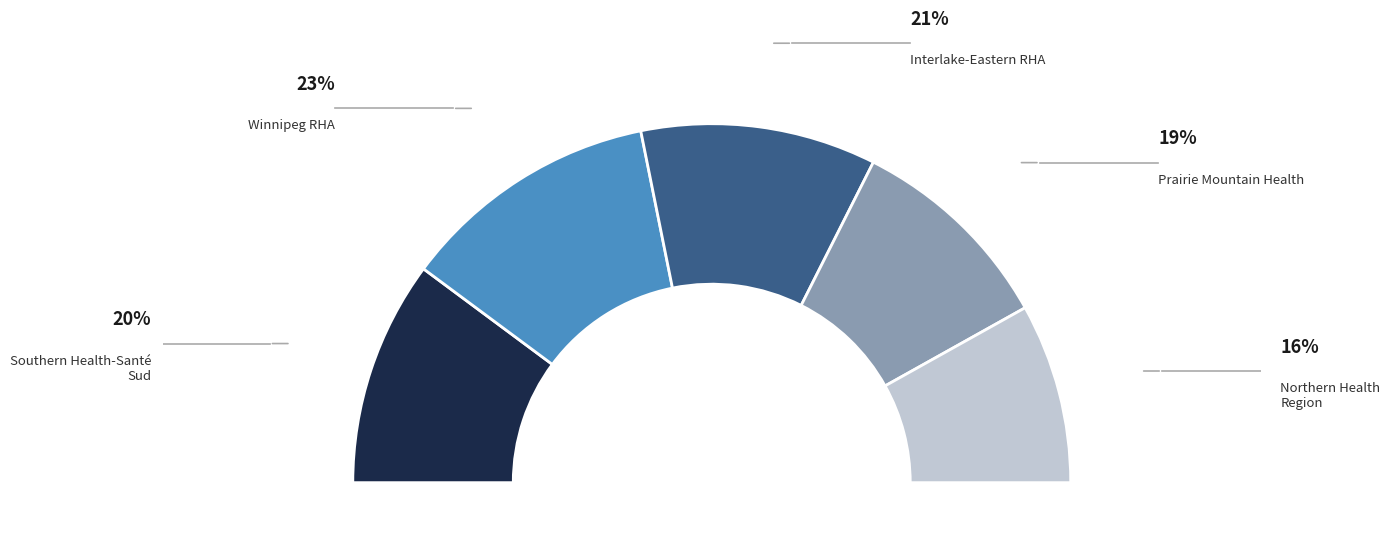

How many segments does this pie chart have?

5